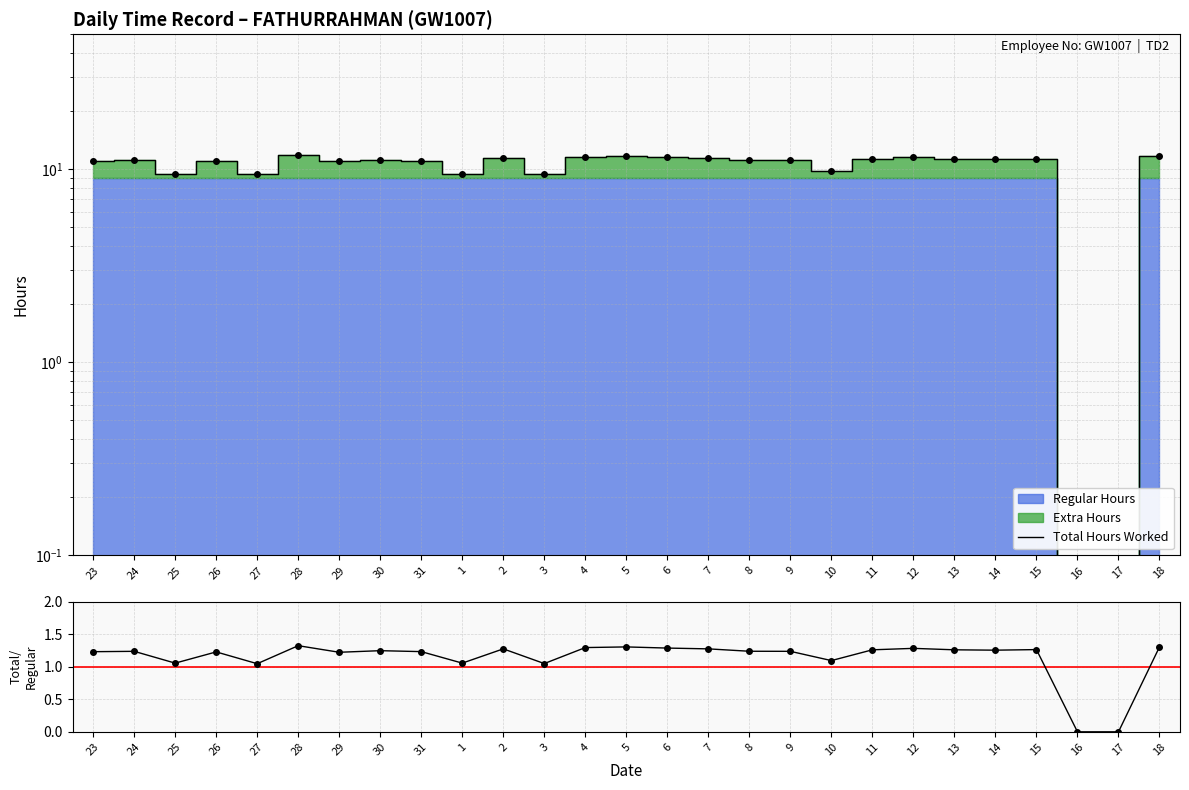

What is the change in value from 8 to 18?

+0.6